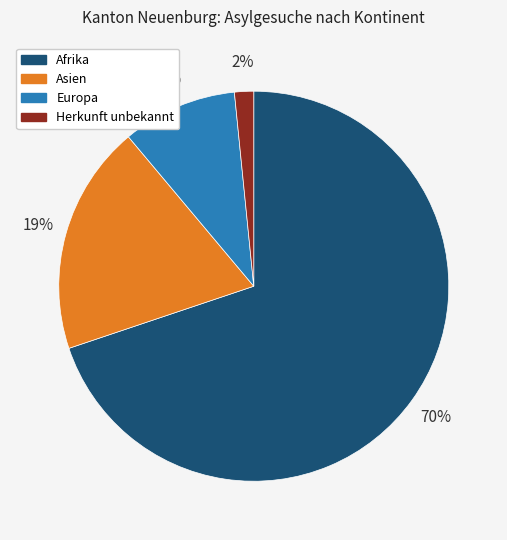

Does Afrika represent more than half of the total?

Yes